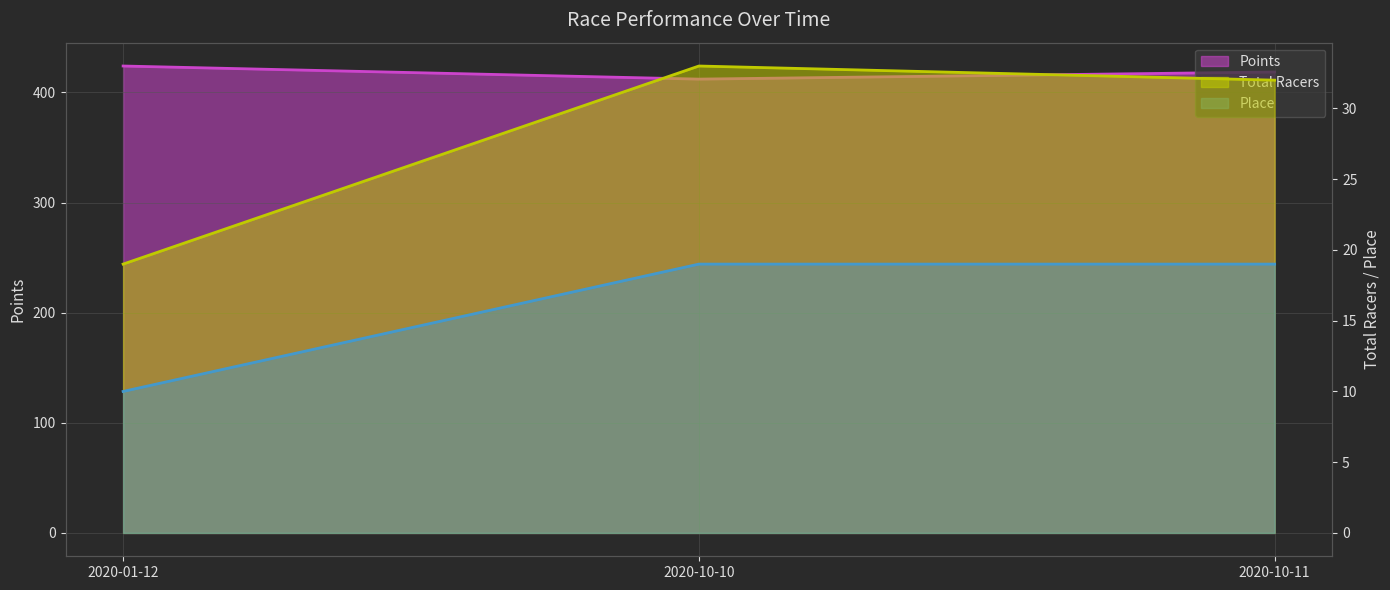

At which label does Place reach its minimum?

2020-01-12